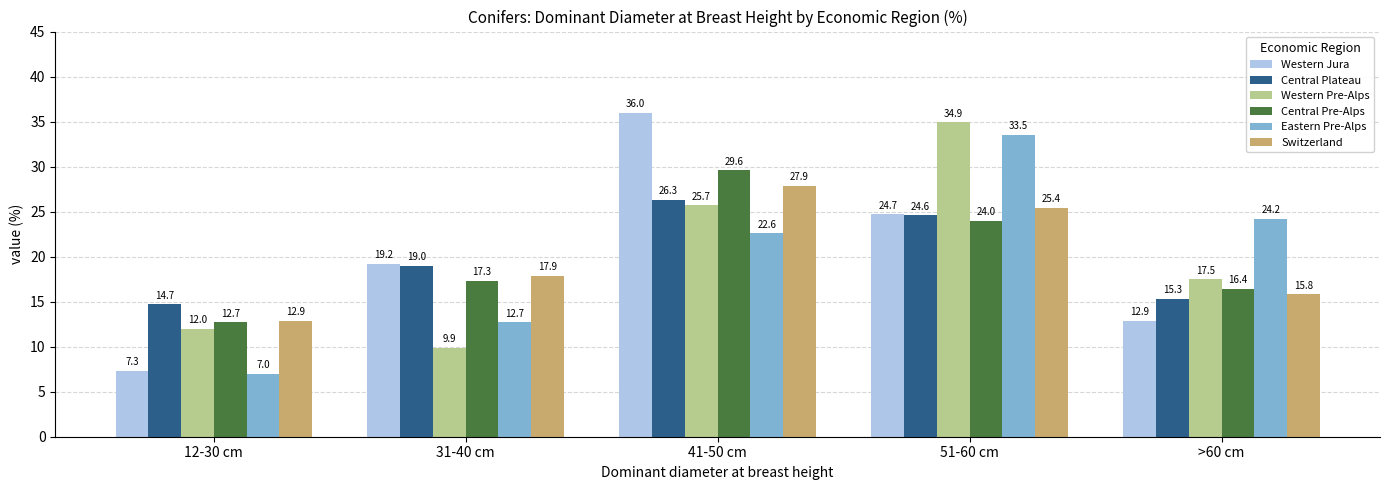

What is the difference between the Western Pre-Alps values at 12-30 cm and >60 cm?

5.5